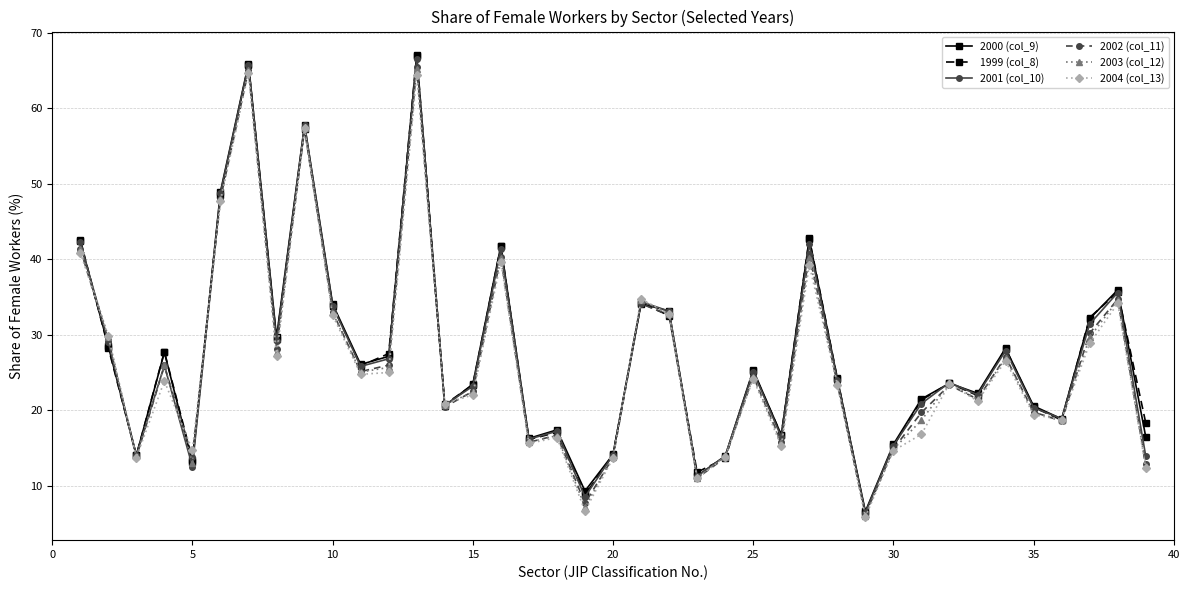

How many categories are shown in the chart?

39